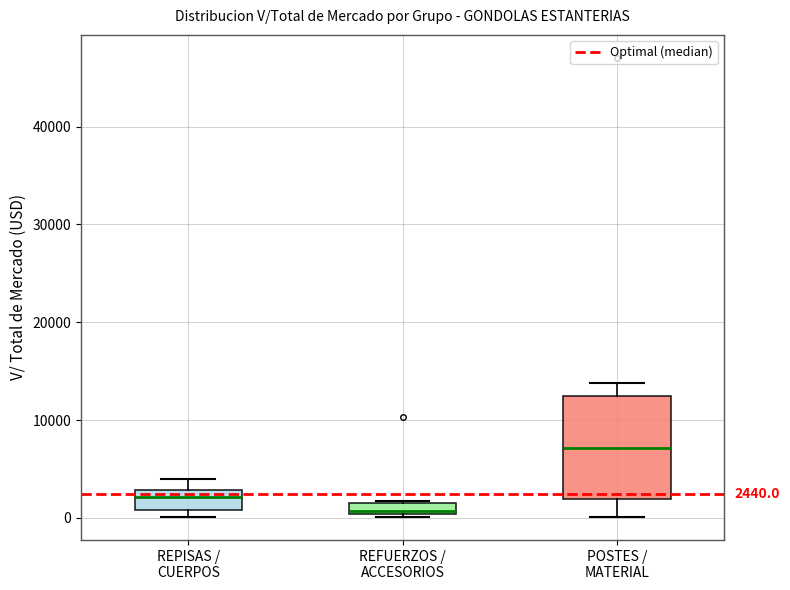

Which box has the highest median line?

POSTES / MATERIAL